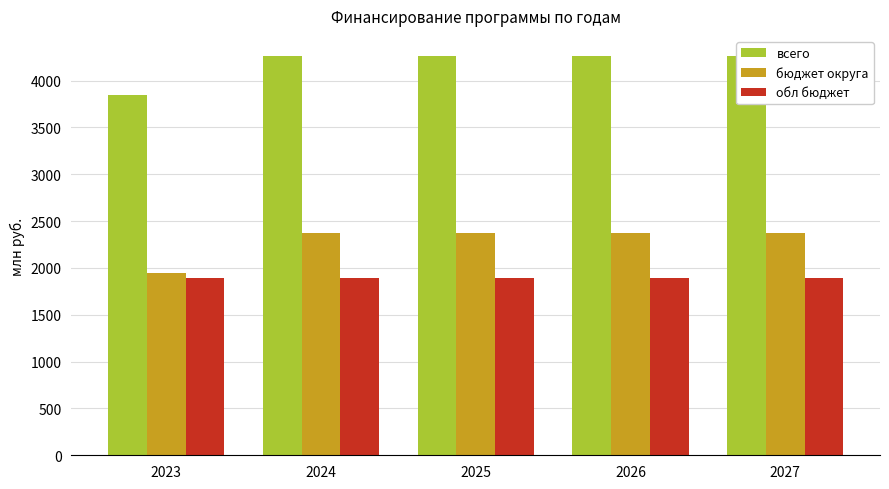

Reading left to right, list all the values displayed in this chart.

всего: 3841.4	4264.6	4264.6	4264.6	4264.6
бюджет округа: 1949.6	2372.8	2372.8	2372.8	2372.8
обл бюджет: 1891.8	1891.8	1891.8	1891.8	1891.8